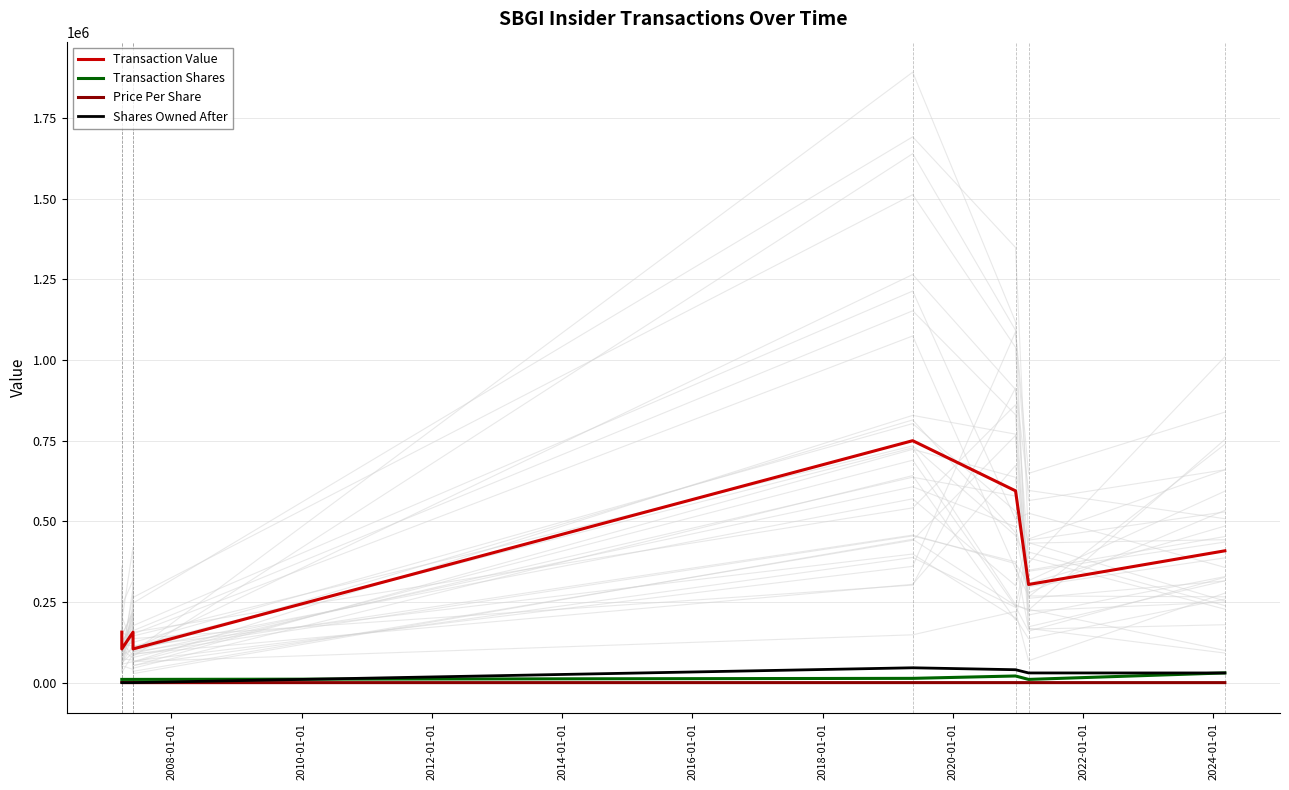

How many distinct data groups are displayed?

4